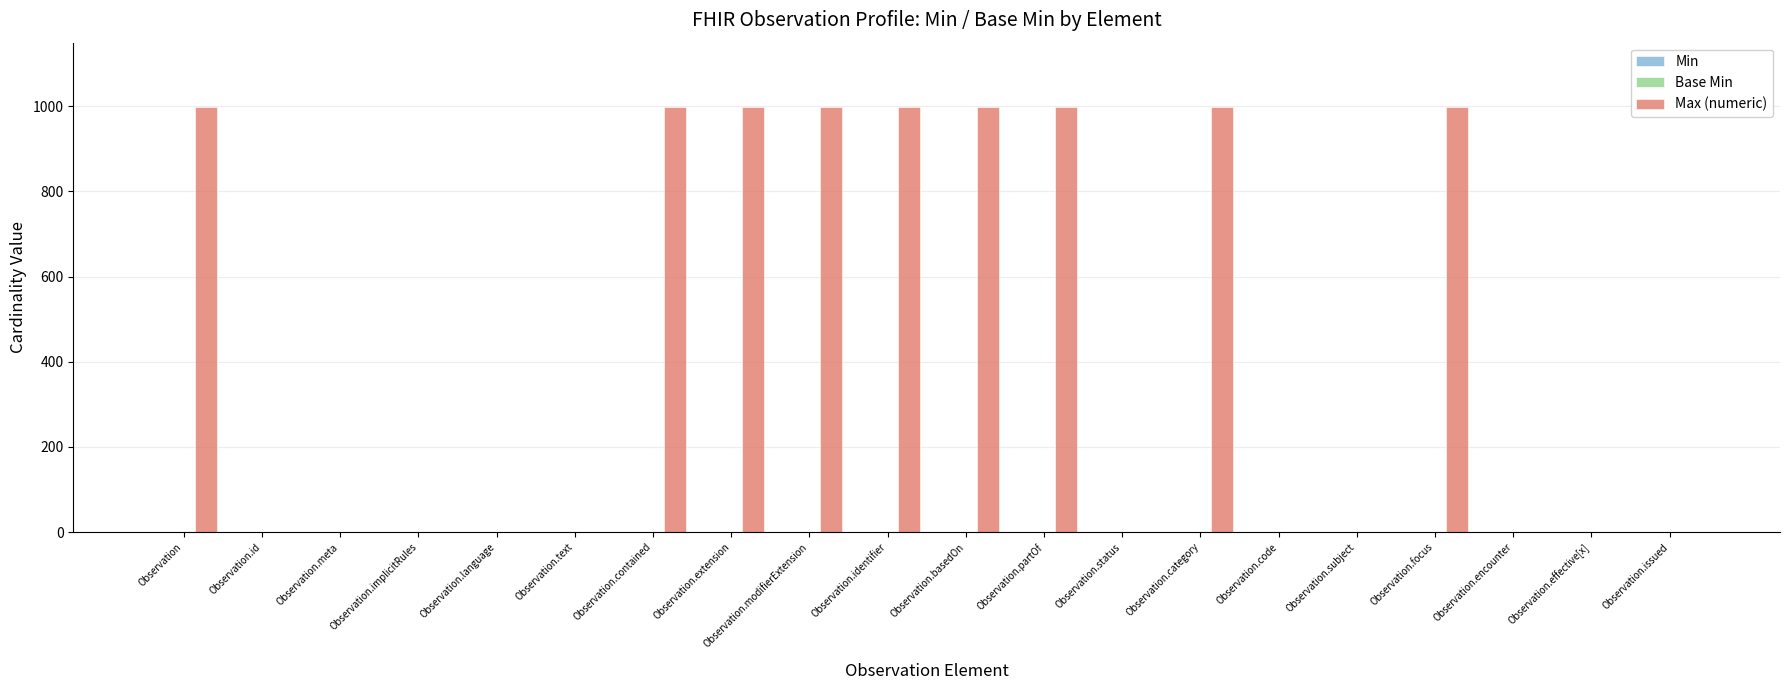

What is the total value across all series at Observation.basedOn?

999